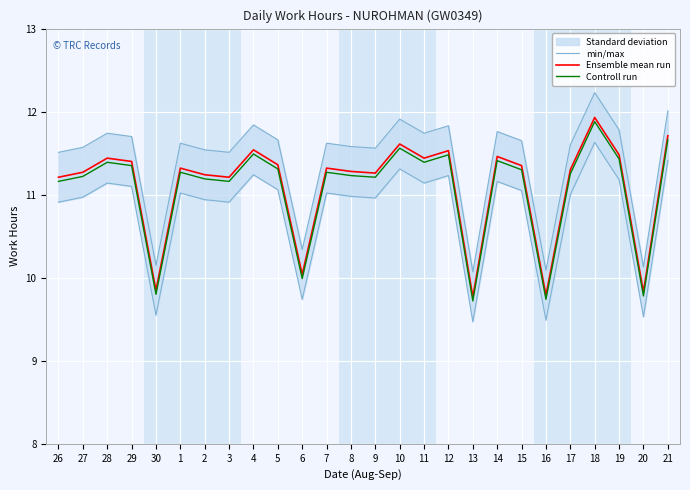

What is the label of the 10th point from the left?

5